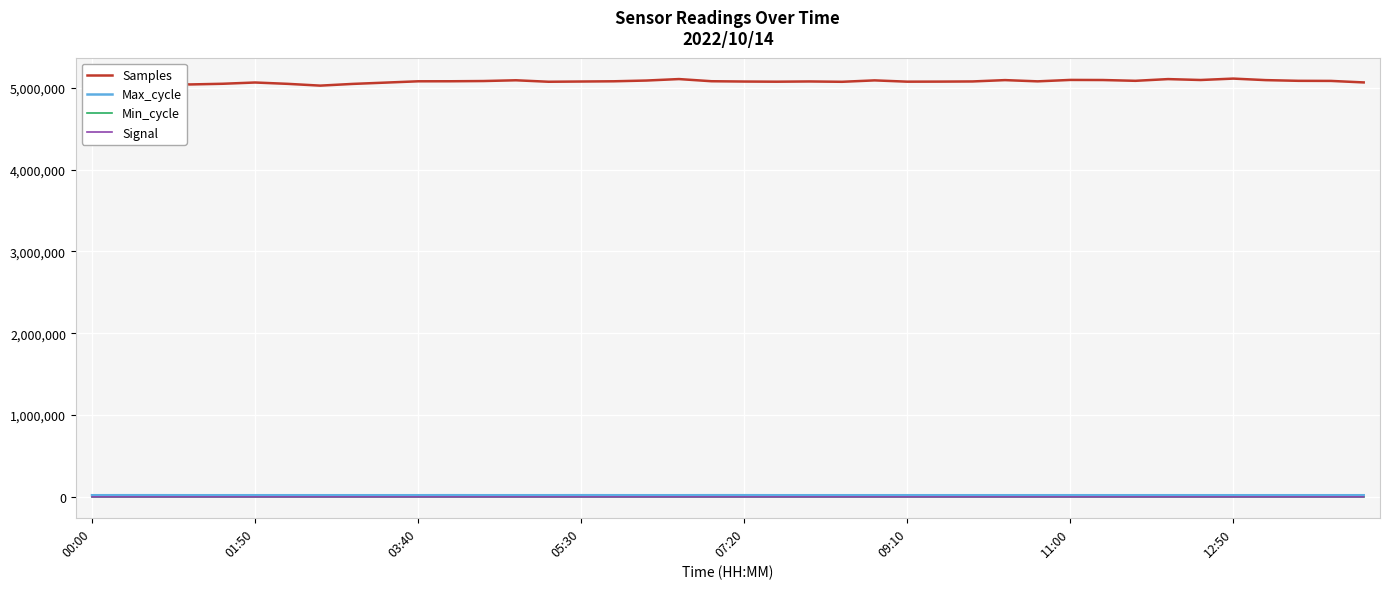

What is the maximum value for Samples?

5111942